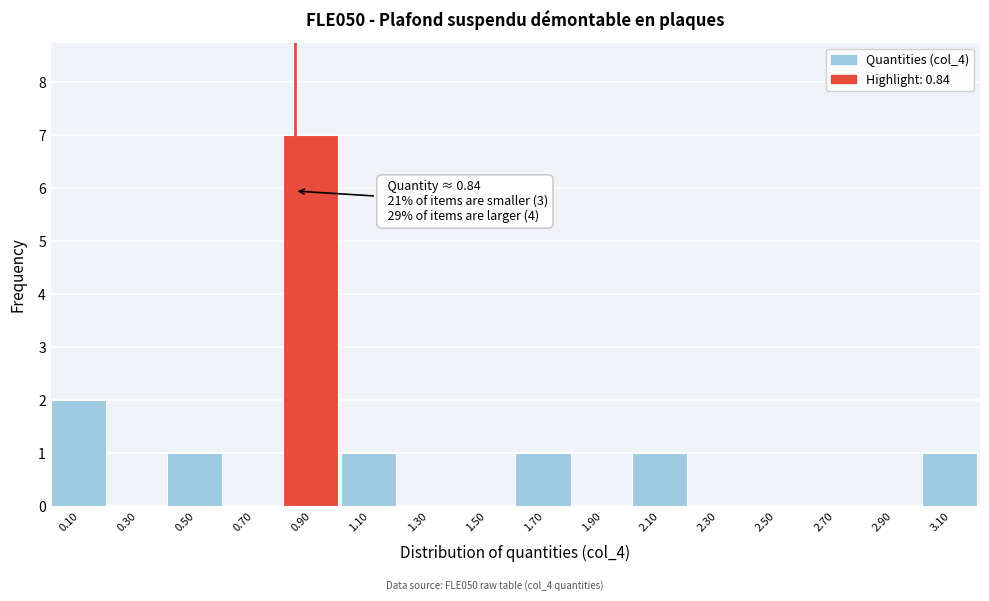

Which range on the x-axis has the tallest bar?

0.8 to 1.0